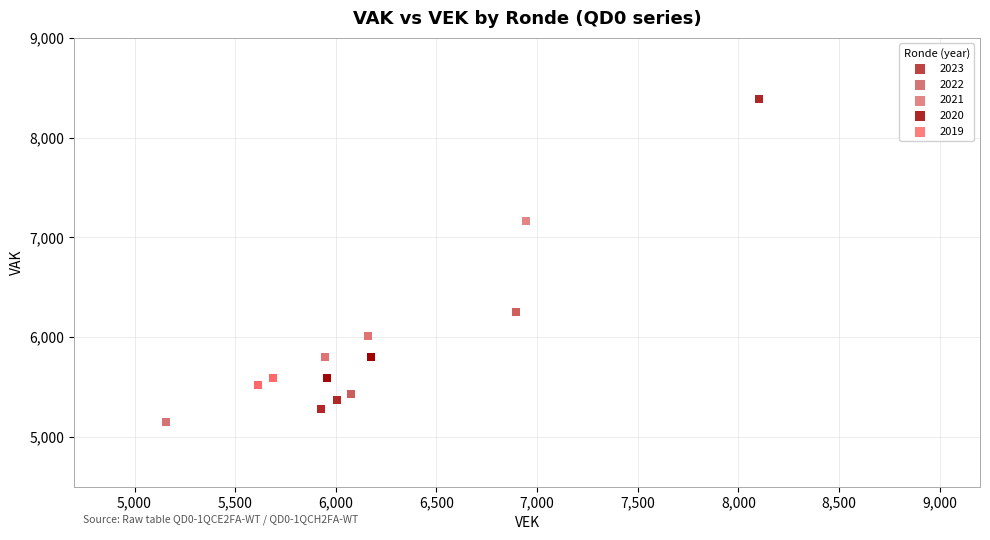

Which series has the widest spread of Y values?

2020